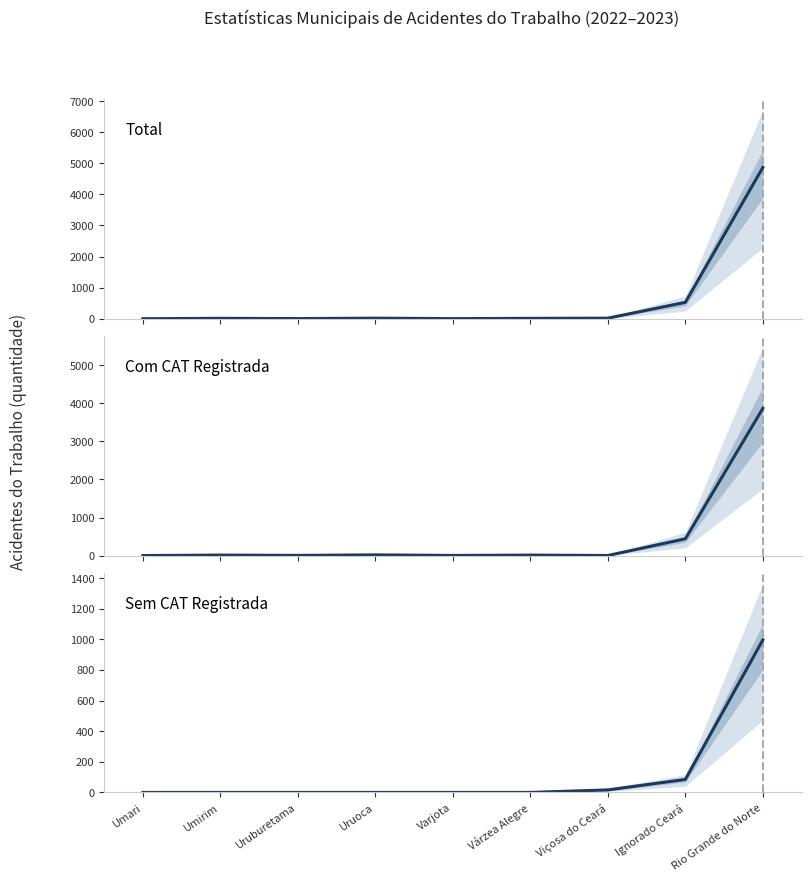

Rank the series by their average value, from lowest to highest.

Sem CAT Registrada, Com CAT Registrada, Total